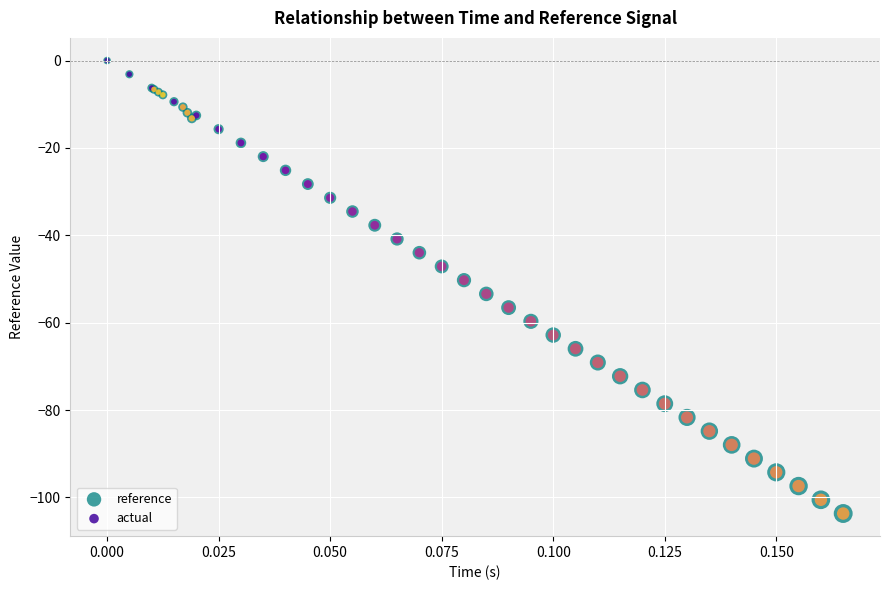

What are all the series names shown in the legend?

reference, actual